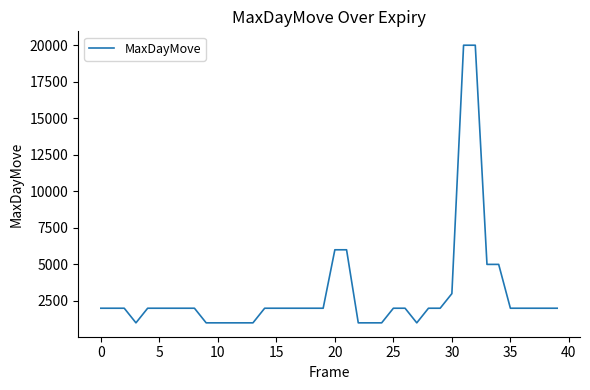

What is the minimum value shown in the chart?

1000